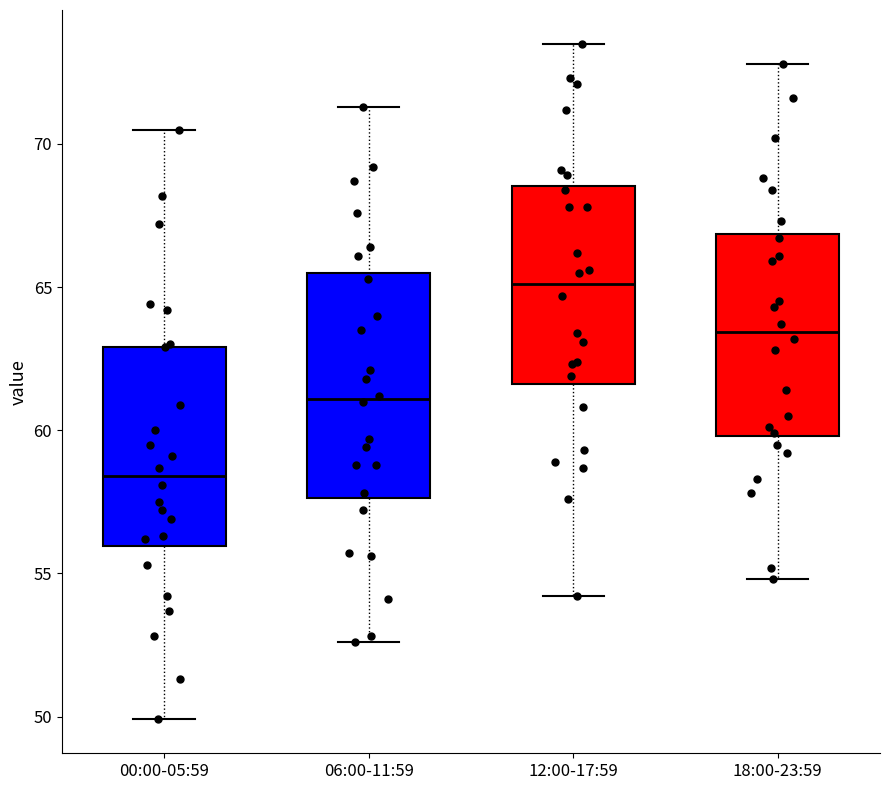

Where is the lower edge of the box for 18:00-23:59 on the y-axis? The values are not printed on the chart, so give them approximately, as read against the axis.

60.0